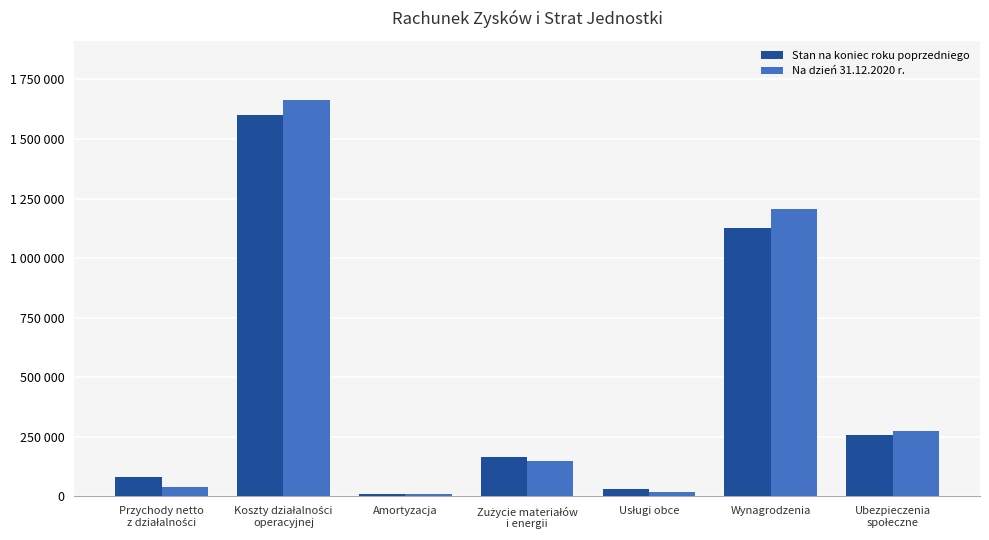

Are the bars horizontal?

No